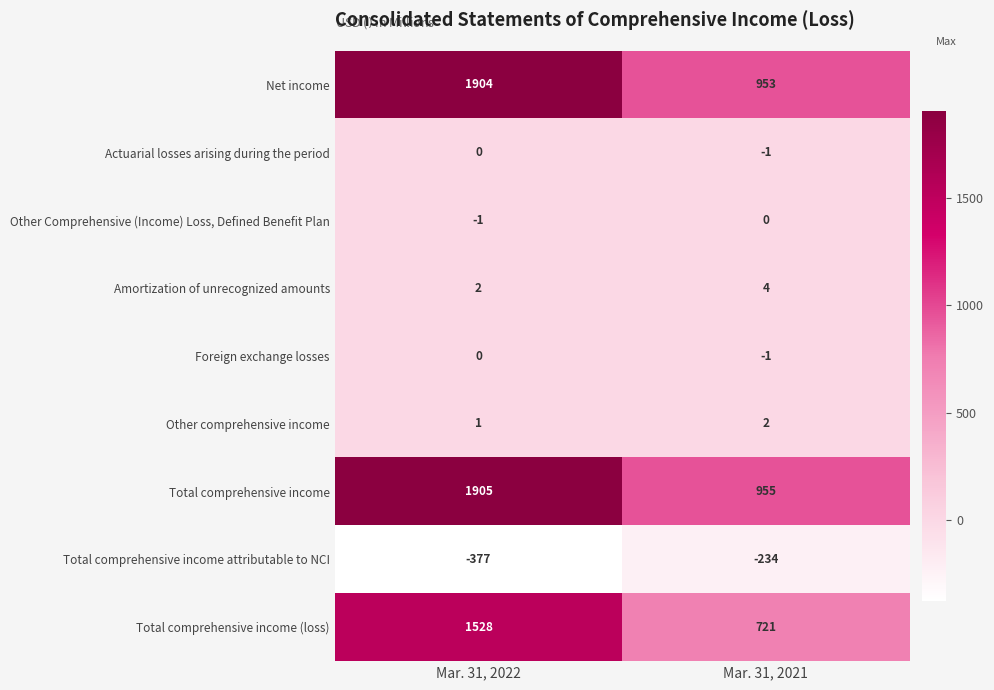

The Other comprehensive income series shows 1 at Mar. 31, 2021. True or false?

False